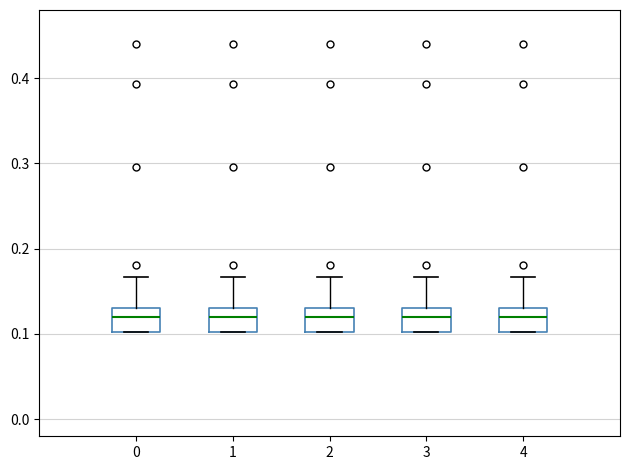

Where is the upper edge of the box at x = 1 on the y-axis? The values are not printed on the chart, so give them approximately, as read against the axis.

0.13